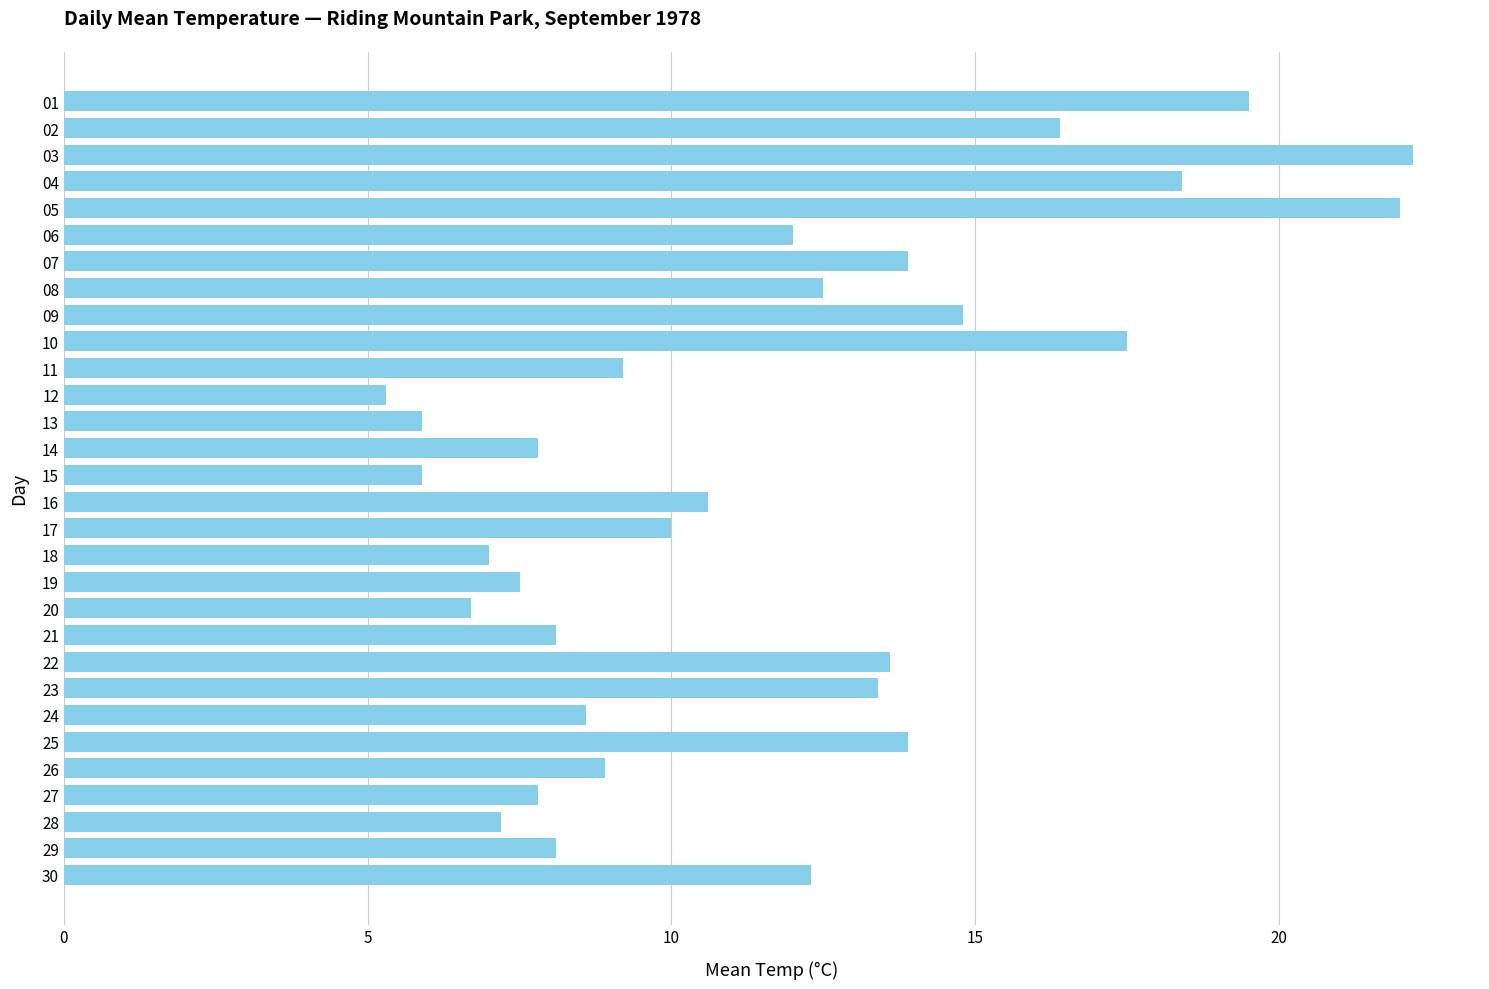

What is the value of the 27th bar from the top?

7.8